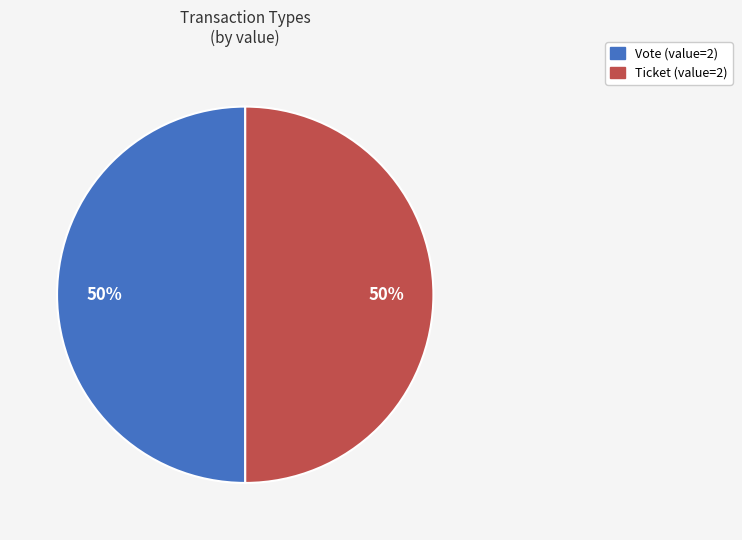

Approximately how many times larger is the value at Vote compared to Ticket?

1.0